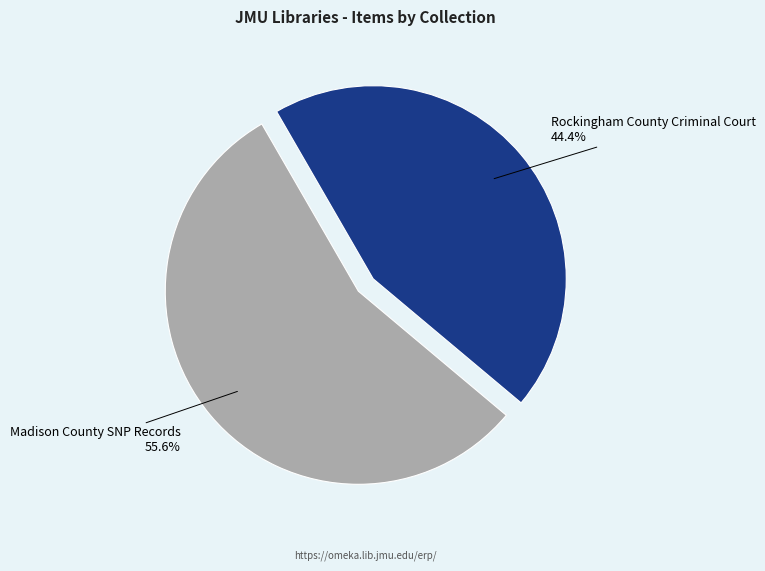

The Rockingham County Criminal Court slice represents 33% of the pie. True or false?

False